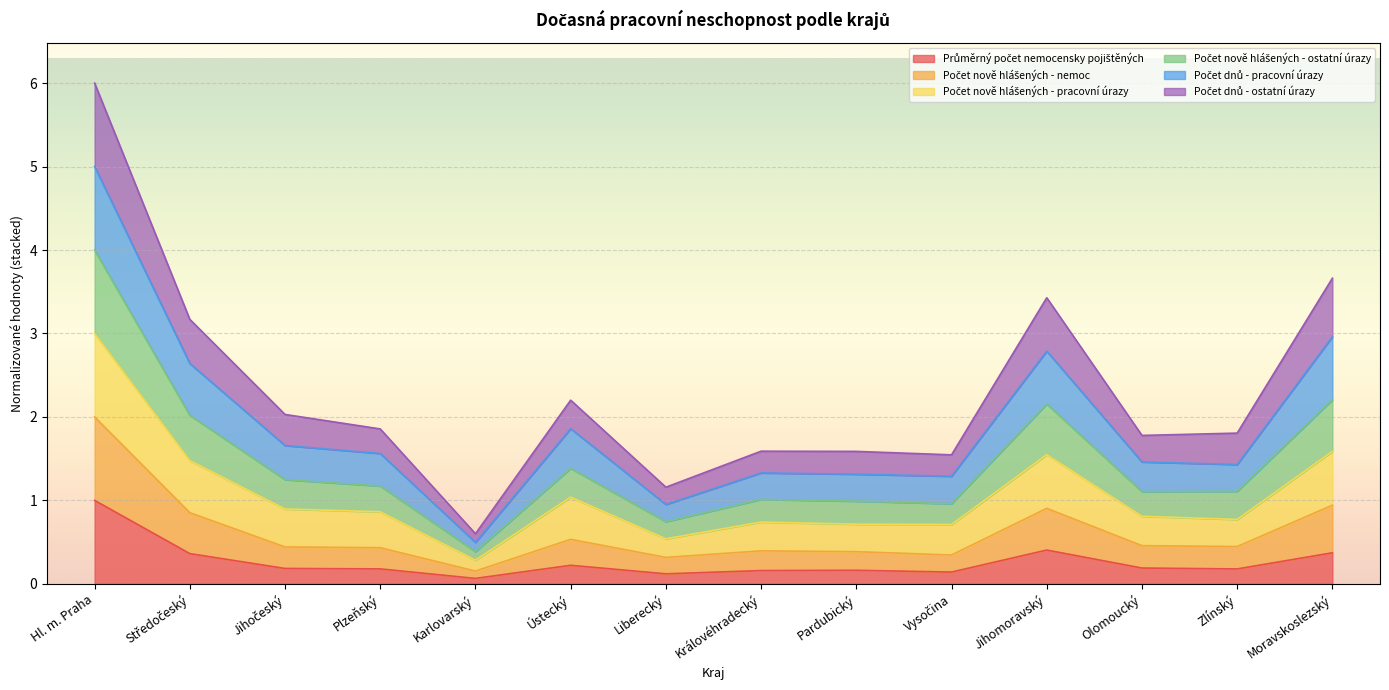

At which category is the sum across all series the highest?

Hl. m. Praha